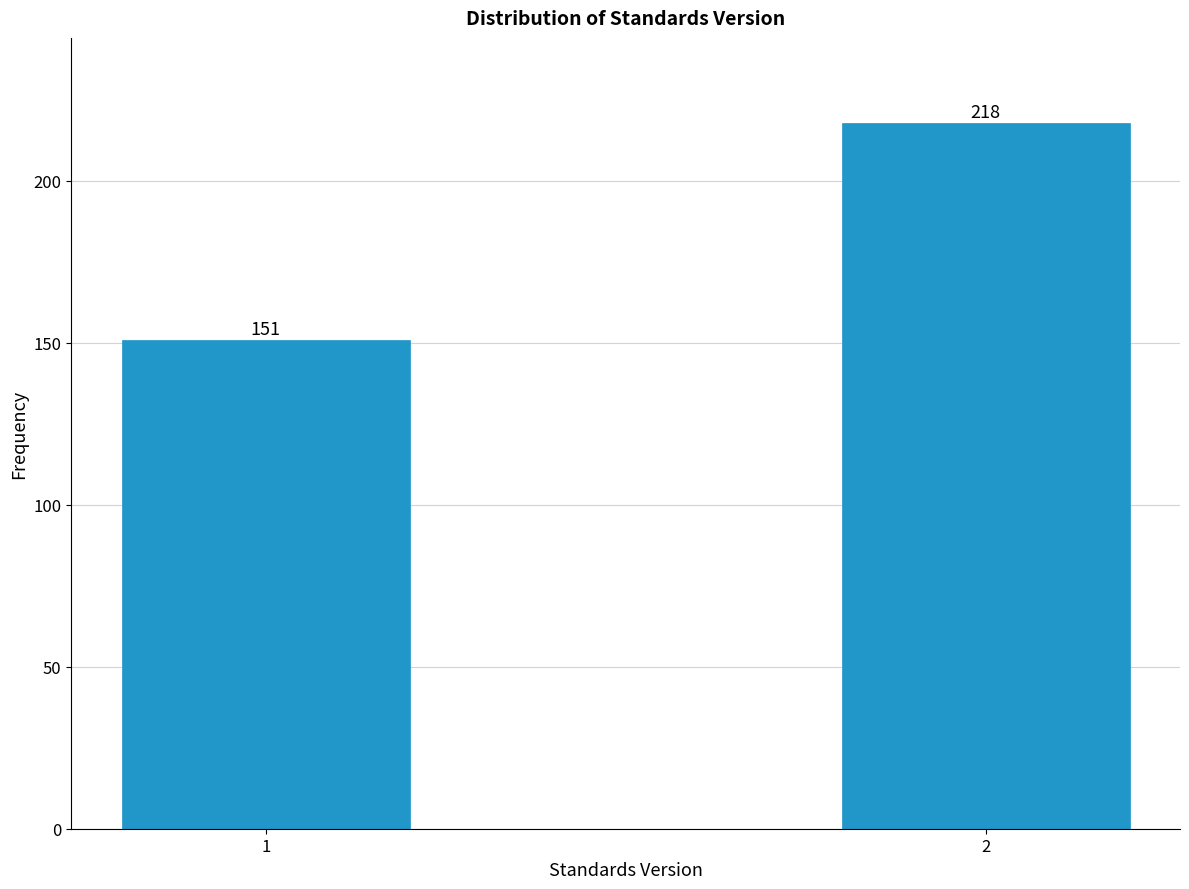

Reading right to left, what are all the values shown in this chart?

218	151